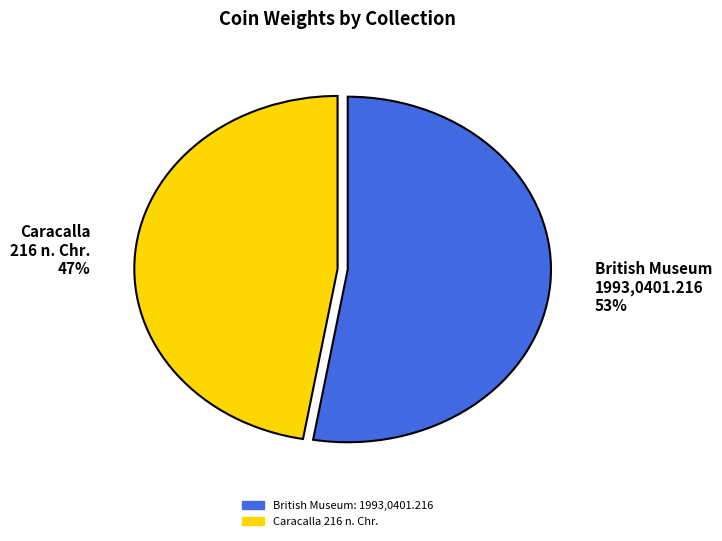

Combined, do British Museum 1993,0401.216 53% and Caracalla 216 n. Chr. 47% account for over 50%?

Yes